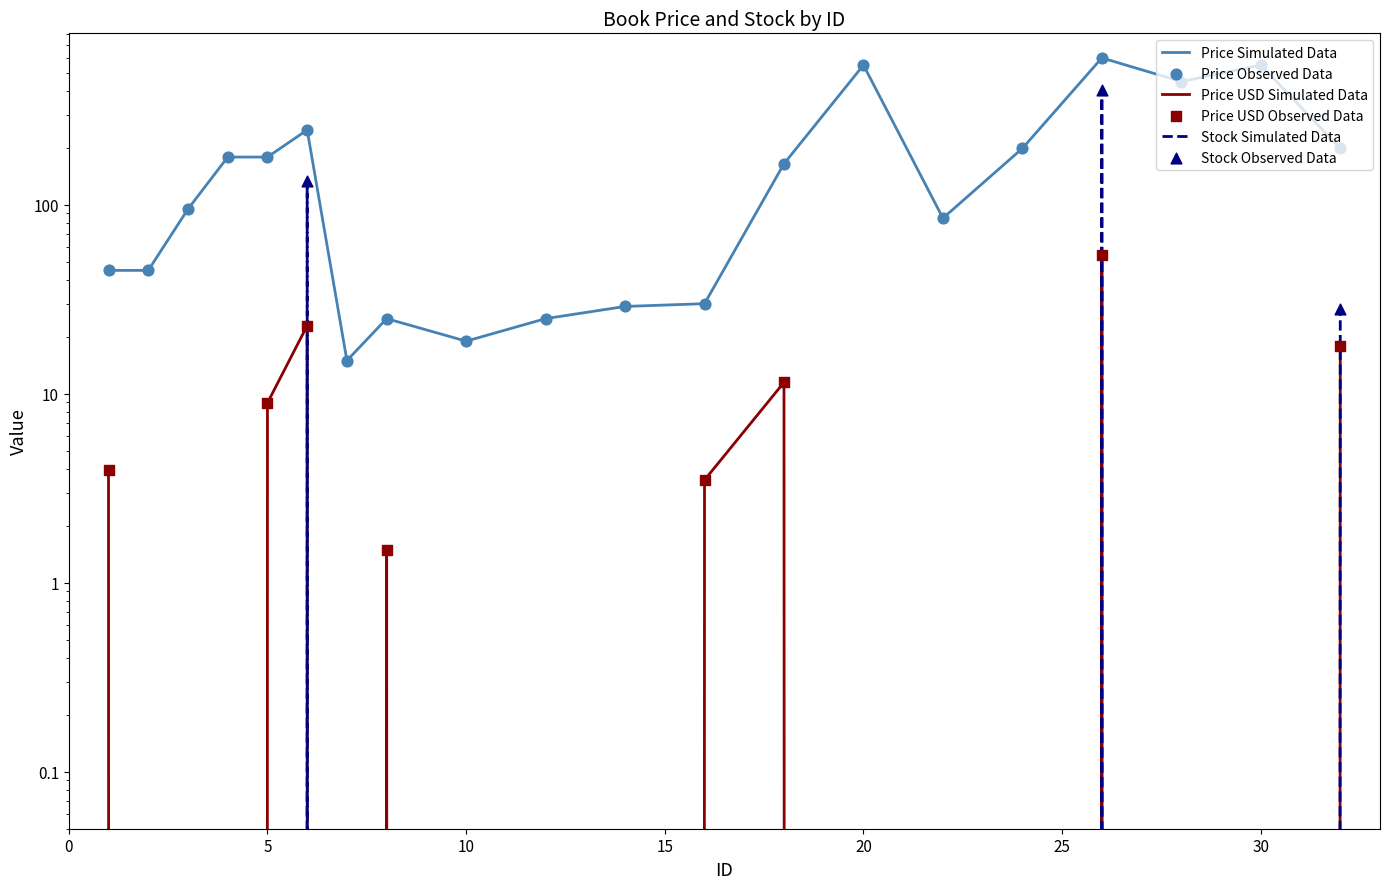

Which series has the largest Y range (max minus min)?

Price Simulated Data